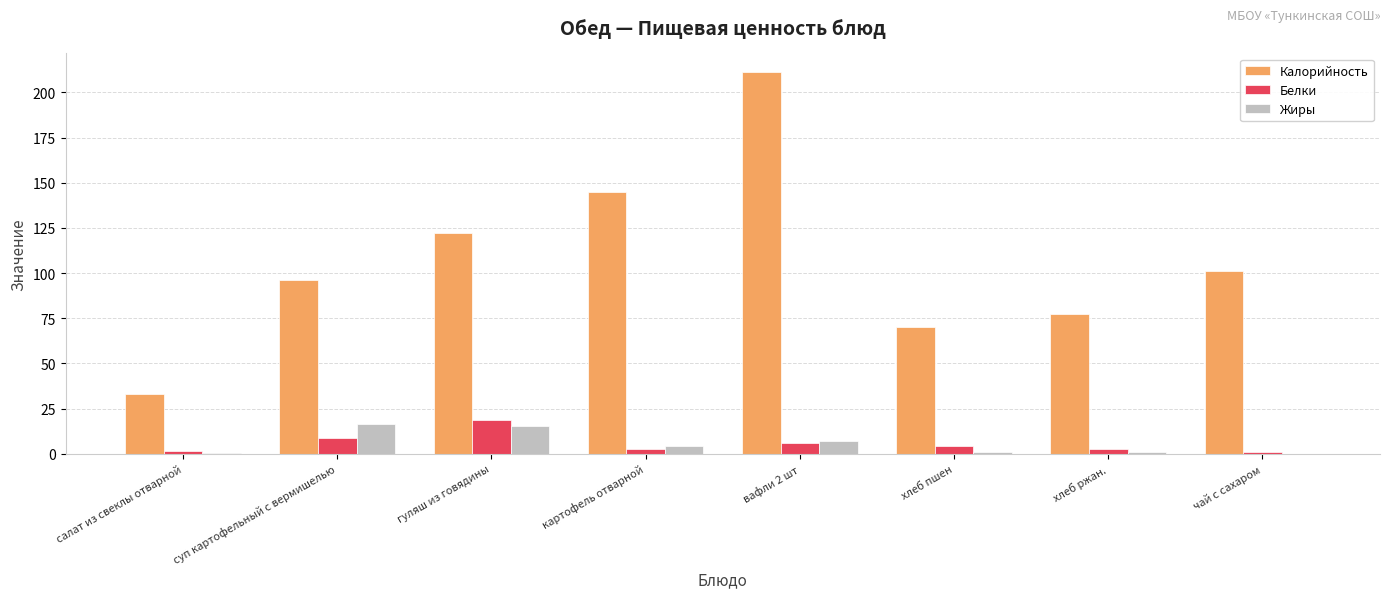

Are the bars grouped side by side (vs. stacked)?

Yes